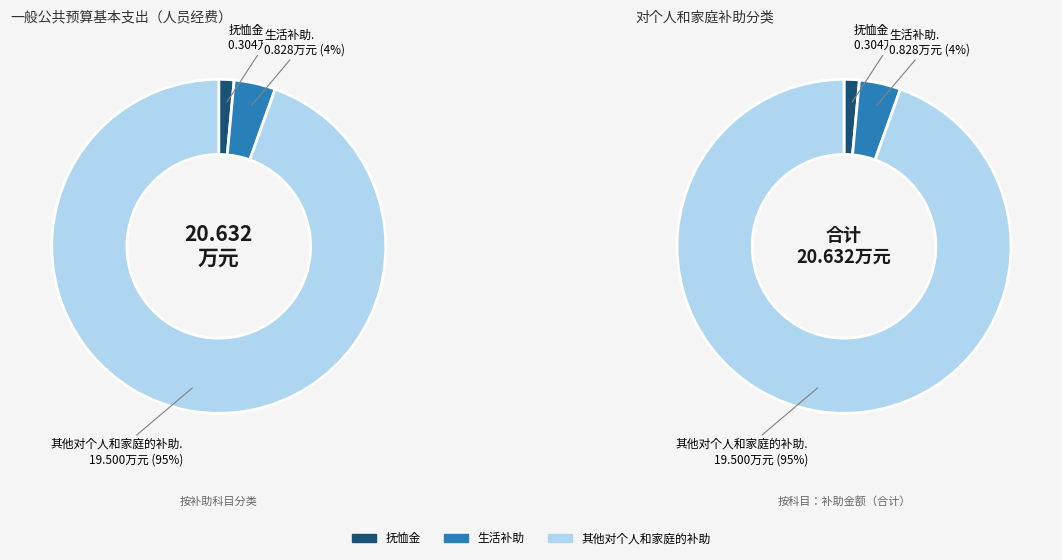

To the nearest percent, what is the difference between the largest and smallest slice percentages?

93%